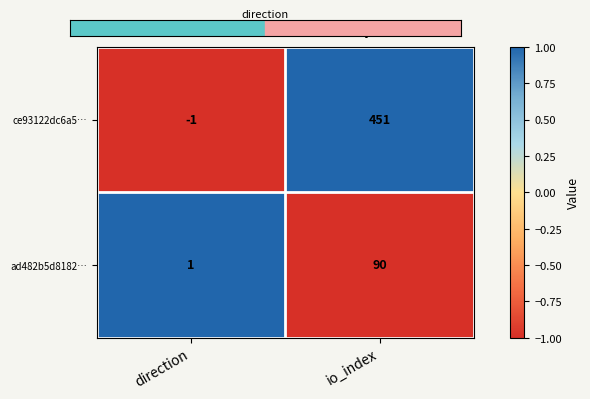

Reading left to right, extract all data points from this chart.

ce93122dc6a5…: -1	451
ad482b5d8182…: 1	90